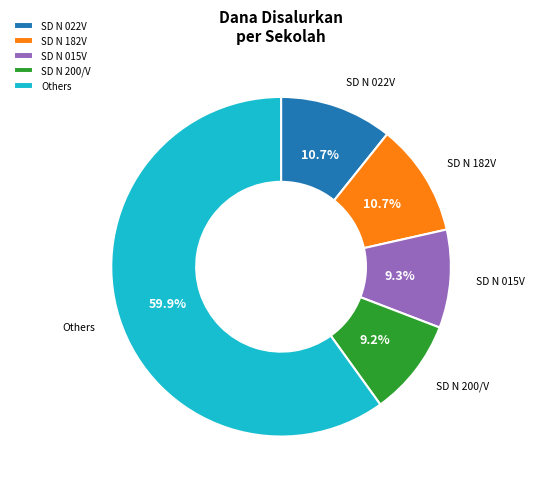

What percentage is the SD N 022V slice, to the nearest percent?

11%